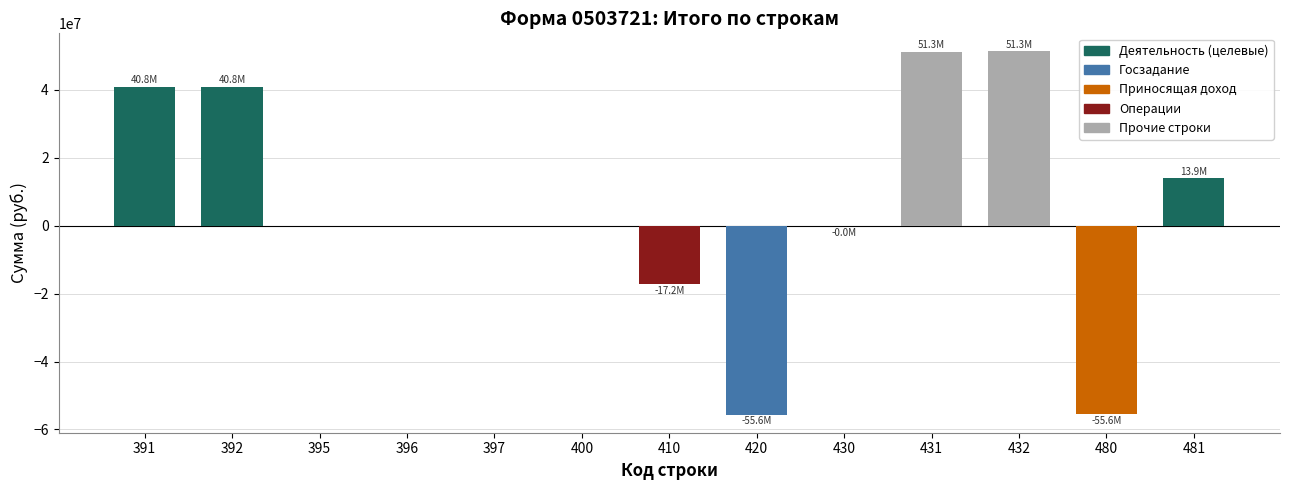

The value at 392 is 40770163.0. True or false?

True